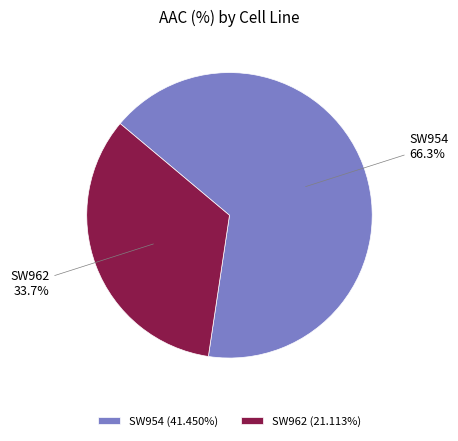

Count the number of slices in the pie.

2